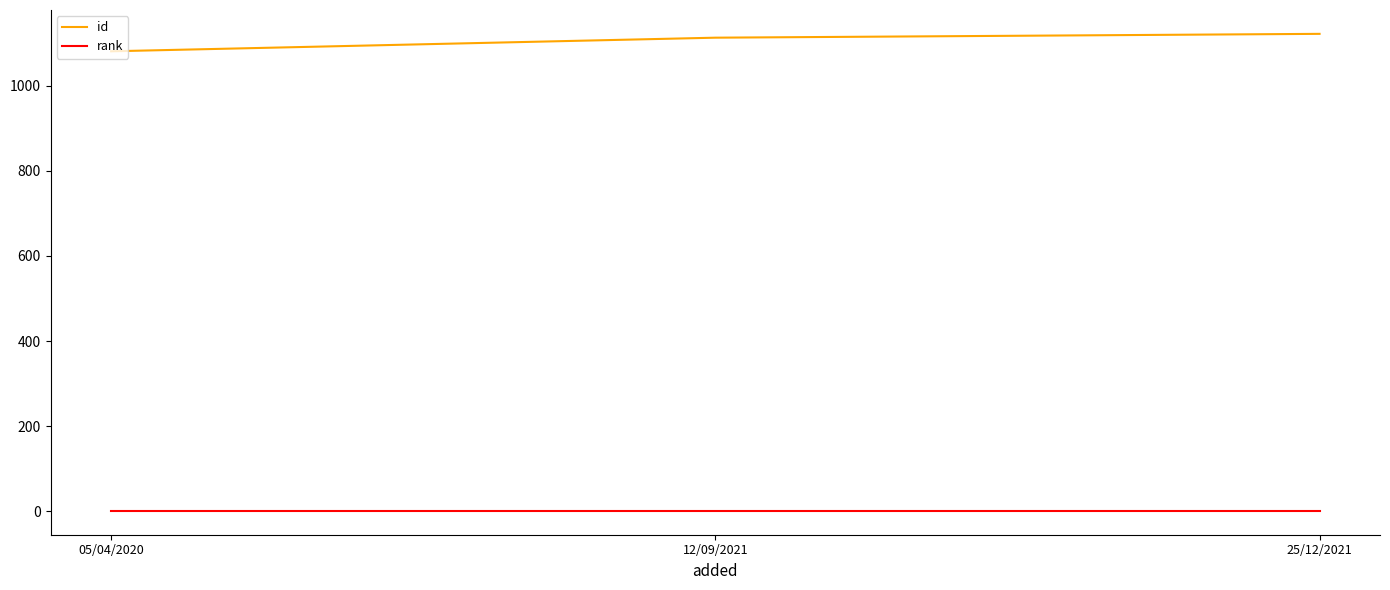

True or false: id has a value of 1081 at 05/04/2020.

True